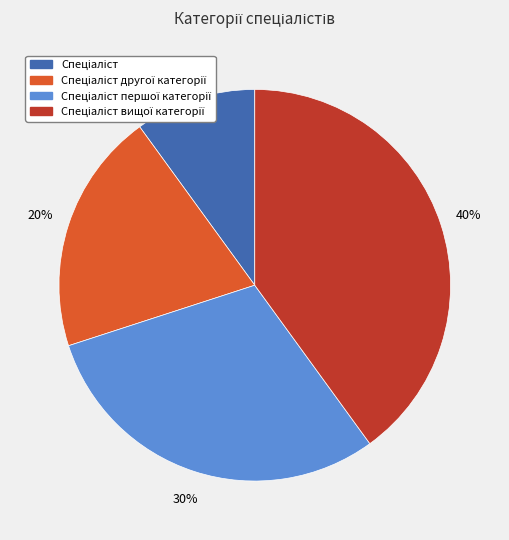

Is there a majority slice in this chart?

No